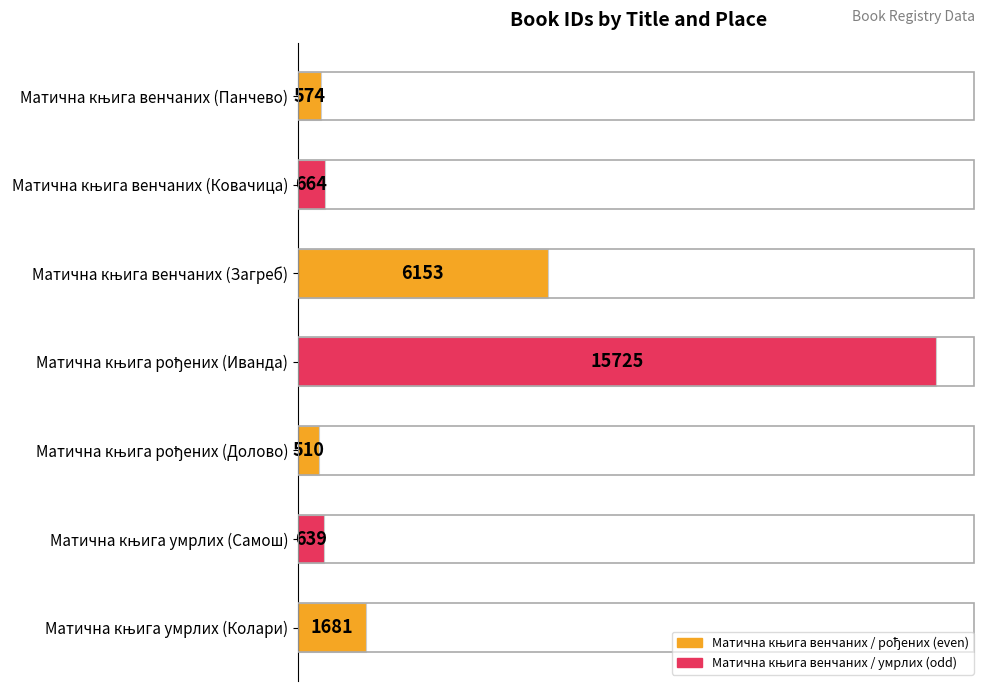

What is the difference between the maximum and minimum values?

15215